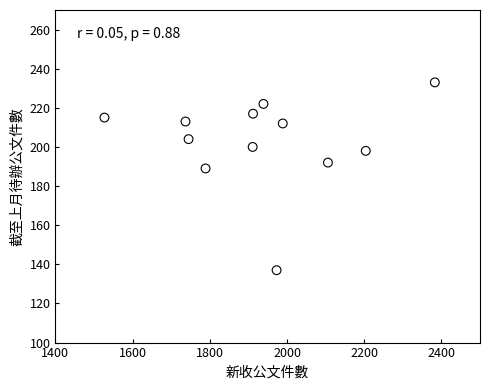

What Y value in the scatter plot is closest to 185?

189